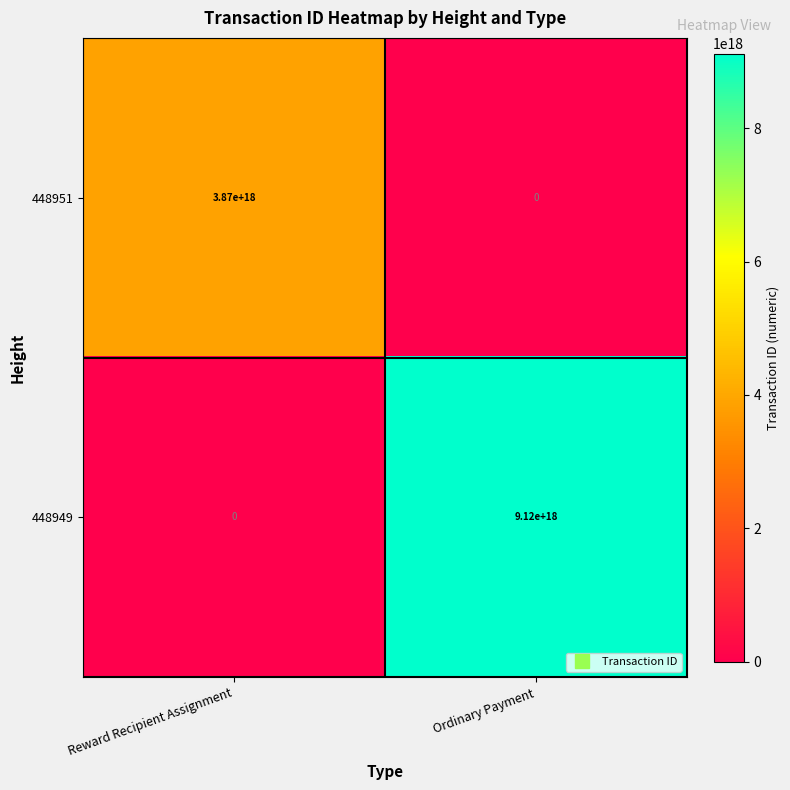

Which series has the largest range (max minus min)?

448949